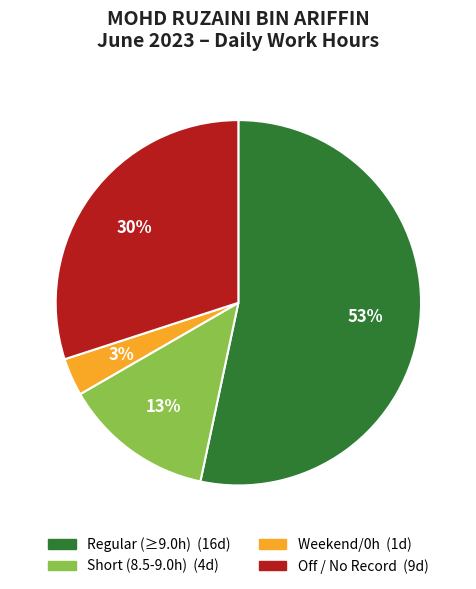

Is there a majority slice in this chart?

Yes